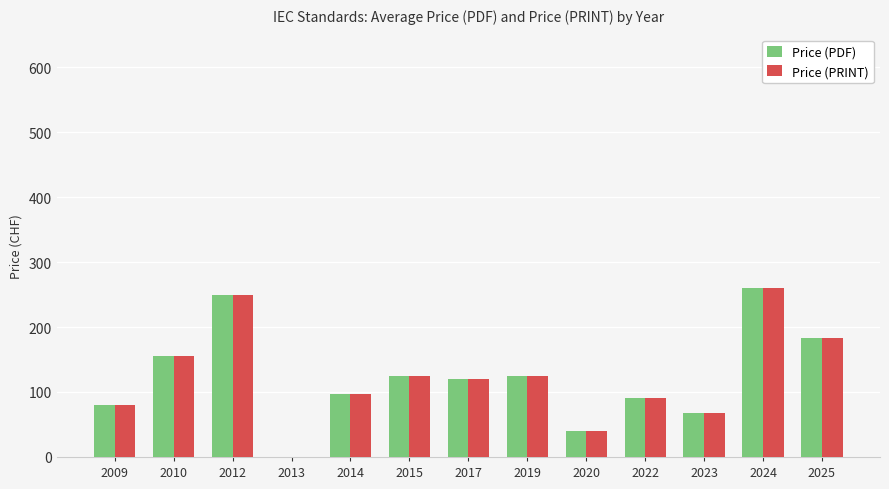

What is the sum of all Price (PRINT) values?

1593.8